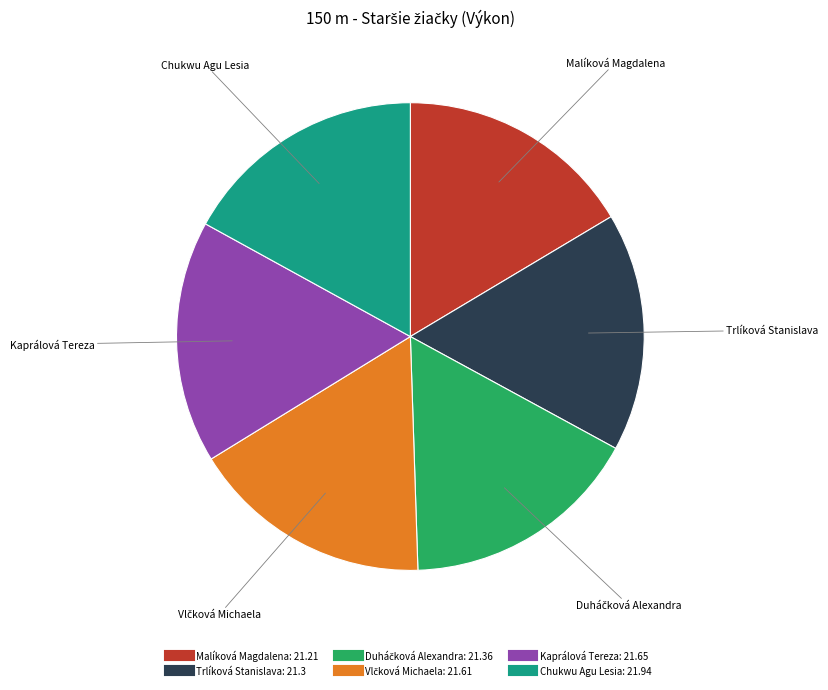

Is the sum of Malíková Magdalena and Kaprálová Tereza greater than half?

No